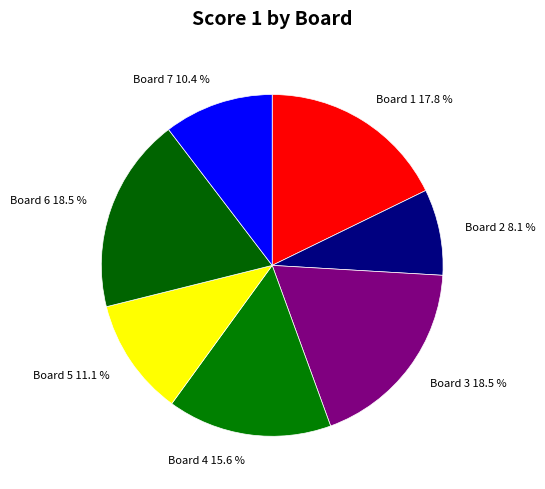

What percentage do Board 7 and Board 6 together represent?

28.9%